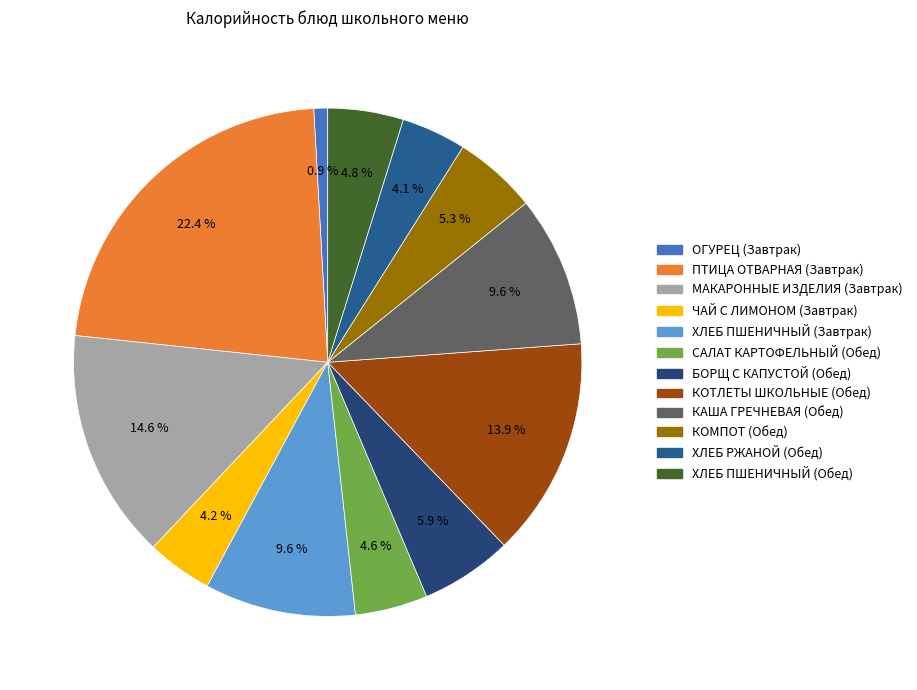

To the nearest percent, what portion does ОГУРЕЦ (Завтрак) represent?

1%